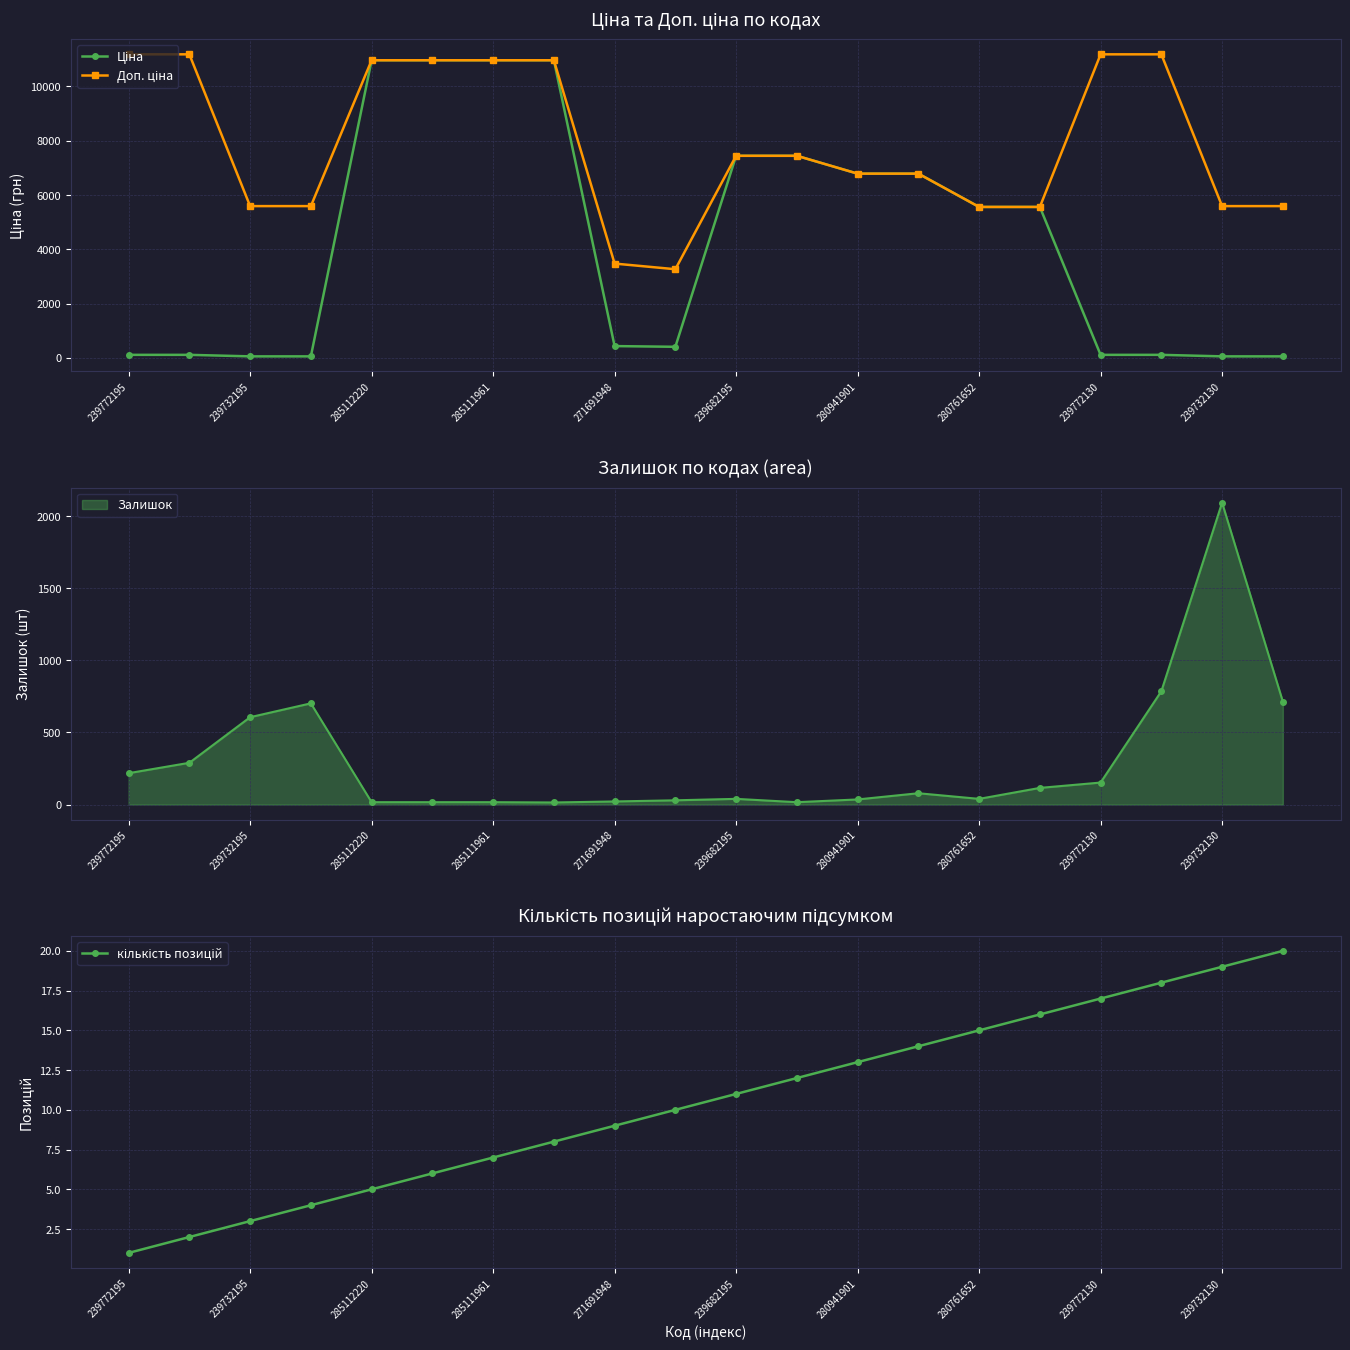

The value of Залишок at 239772130 is 153. True or false?

True